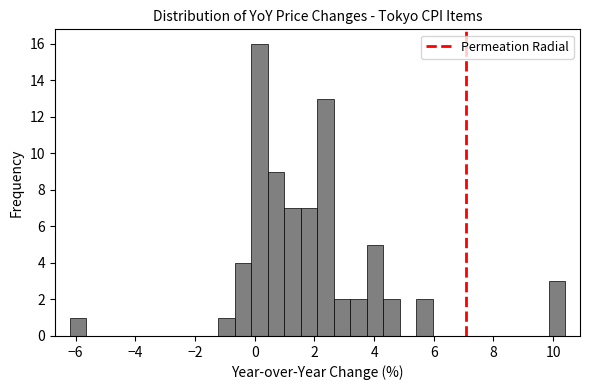

Around what value on the x-axis is the tallest bar? Give the approximate position of its centre, as read against the axis.

0.2